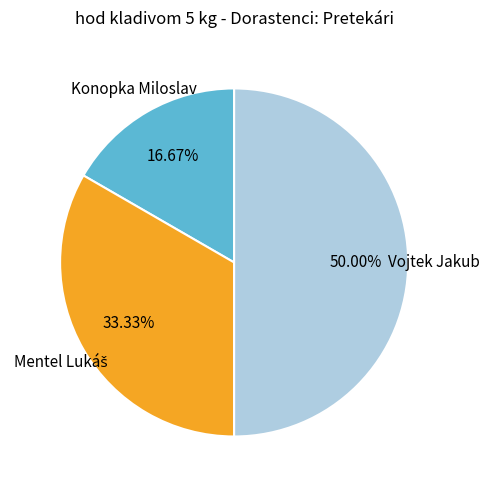

Count the number of slices in the pie.

3